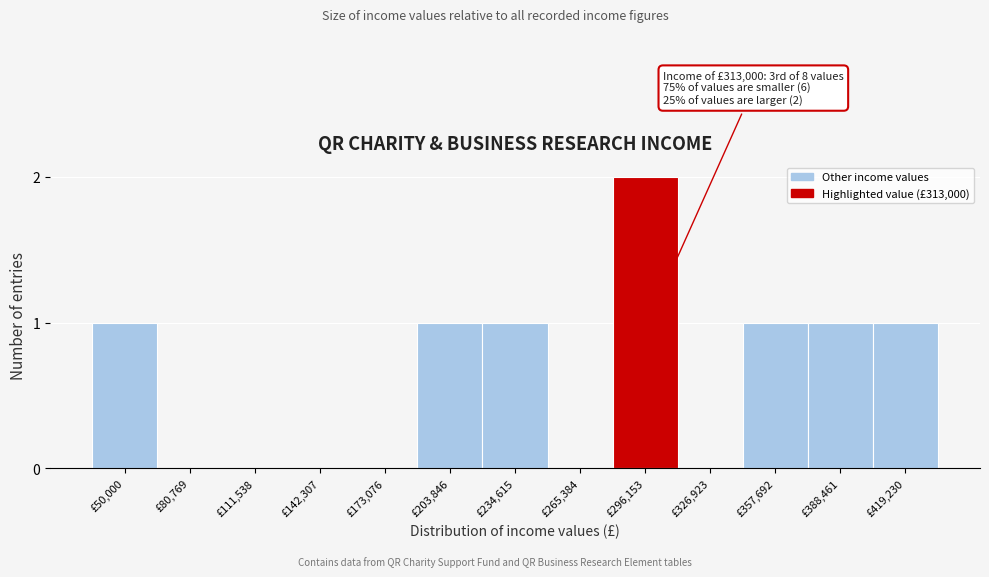

Reading left to right, list all the values displayed in this chart.

£50,000=1	£80,769=0	£111,538=0	£142,307=0	£173,076=0	£203,846=1	£234,615=1	£265,384=0	£296,153=2	£326,923=0	£357,692=1	£388,461=1	£419,230=1